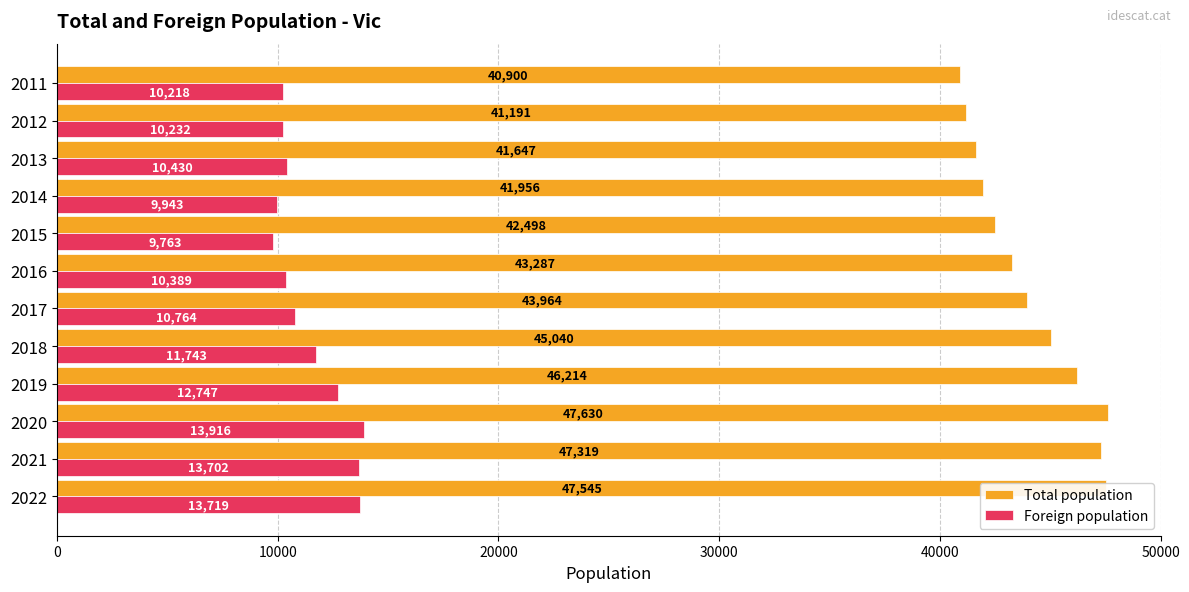

Which series changed the most between 2016 and 2012?

Total population